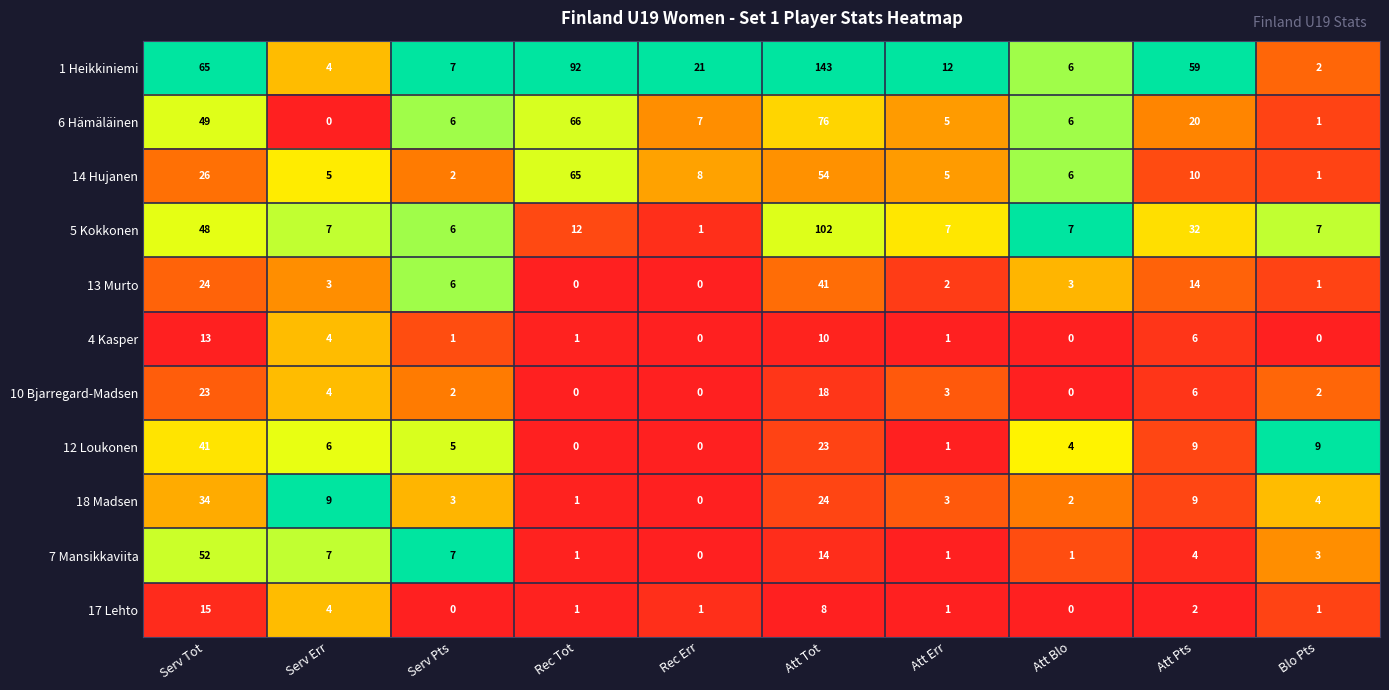

What is the total value across all series at Rec Err?

38